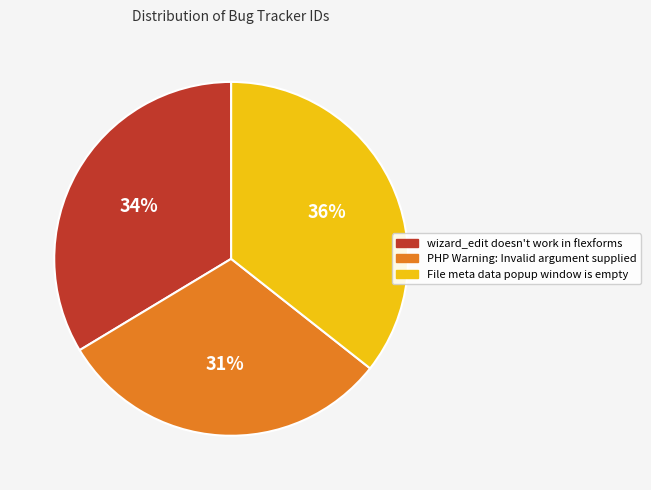

Is the sum of wizard_edit doesn't work in flexforms and File meta data popup window is empty greater than half?

Yes